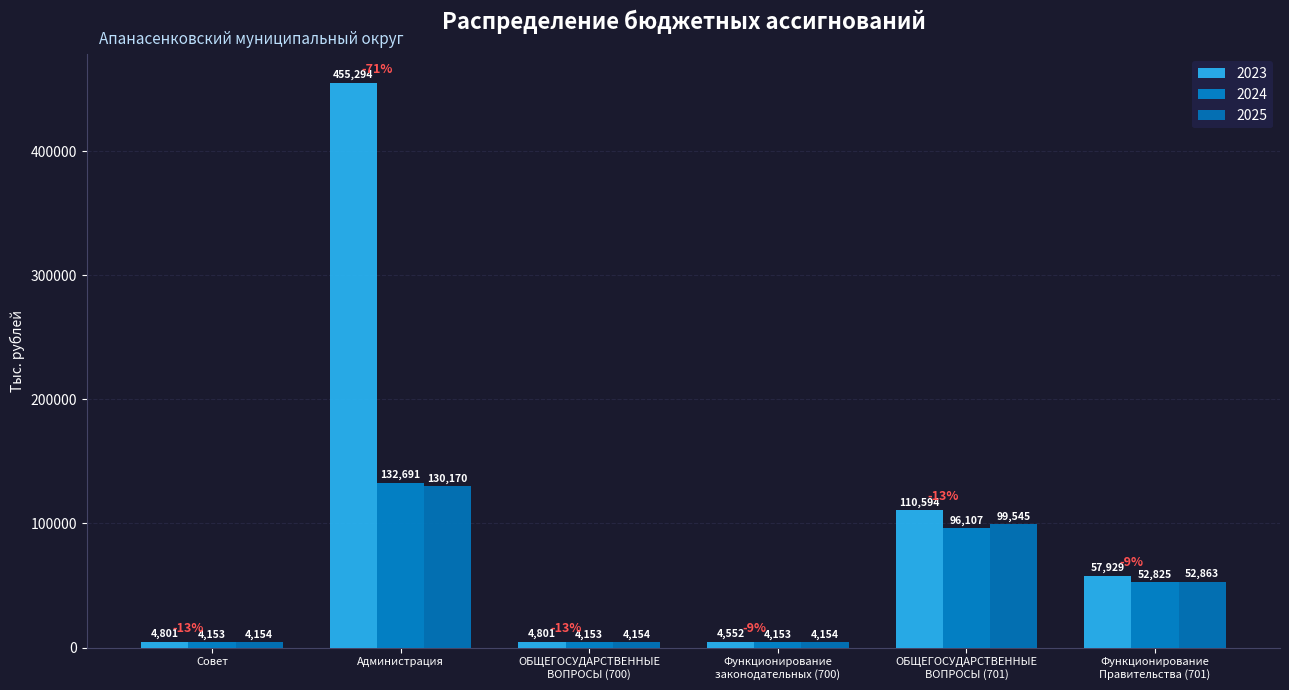

At which label does 2025 reach its minimum?

Совет